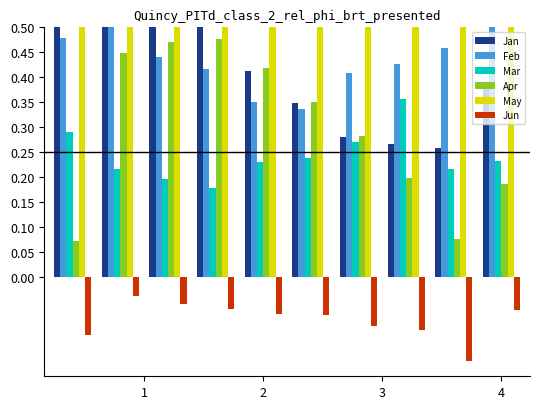

What is the sum of all Feb values?

4.4